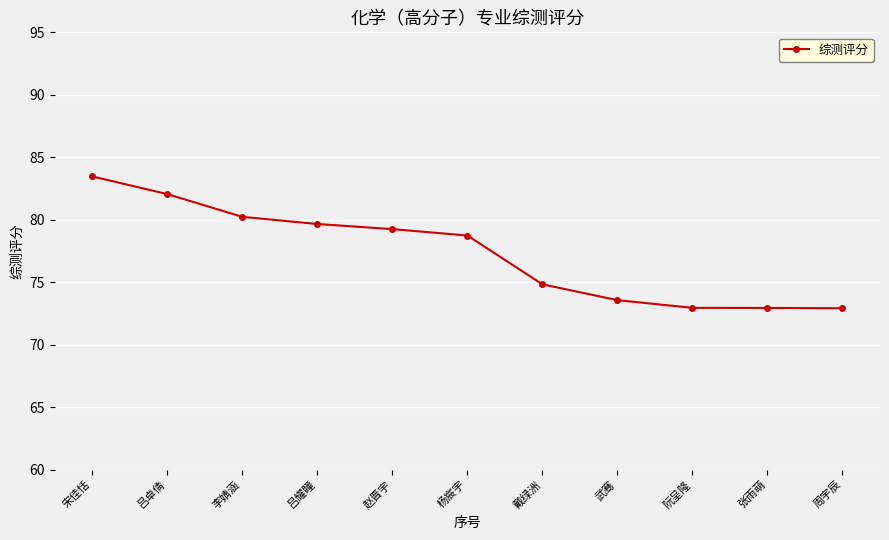

Count the number of values greater than 78.

6